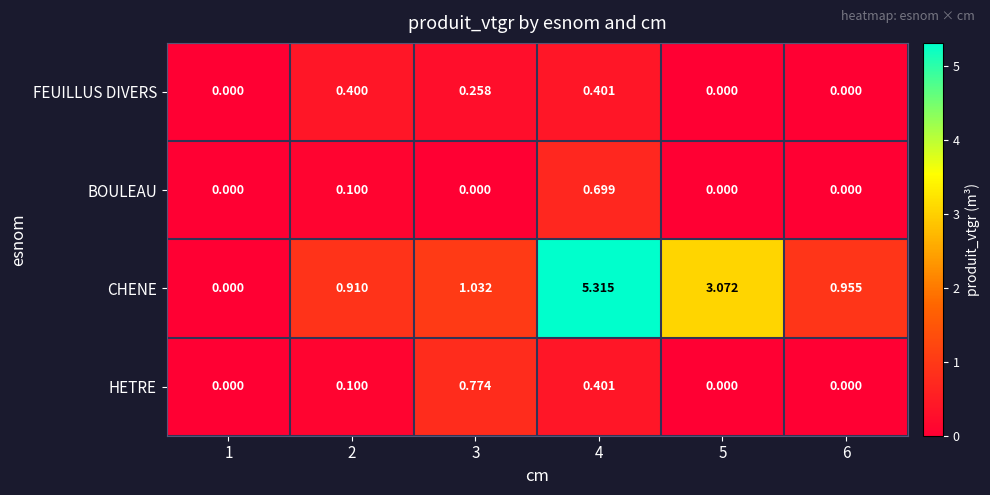

Which series has the largest range (max minus min)?

CHENE